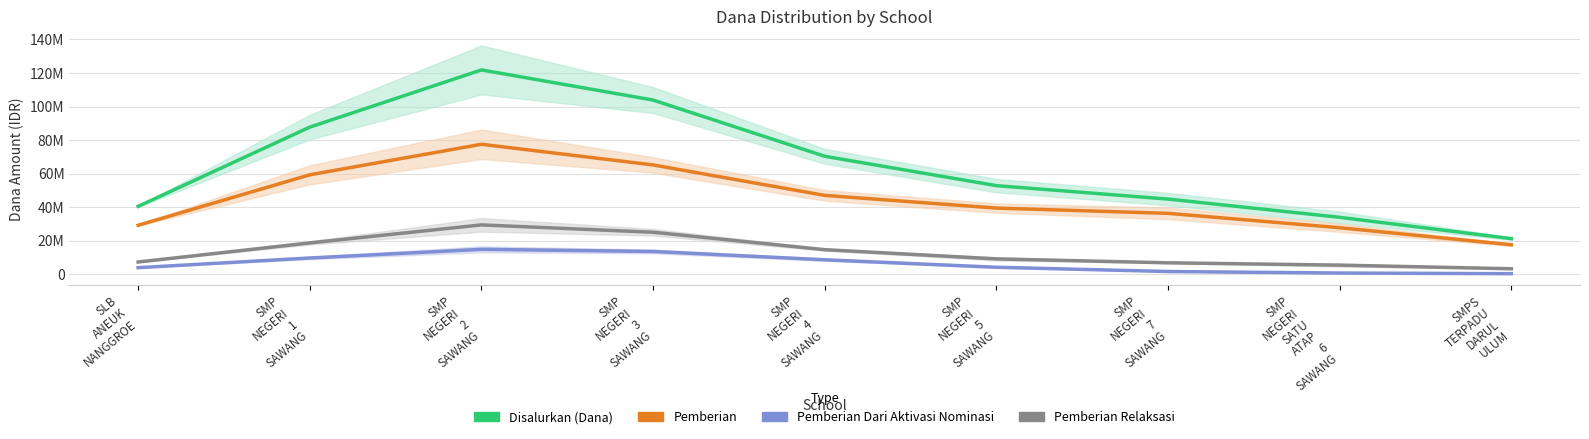

How many values in the Pemberian series exceed 39463807?

5